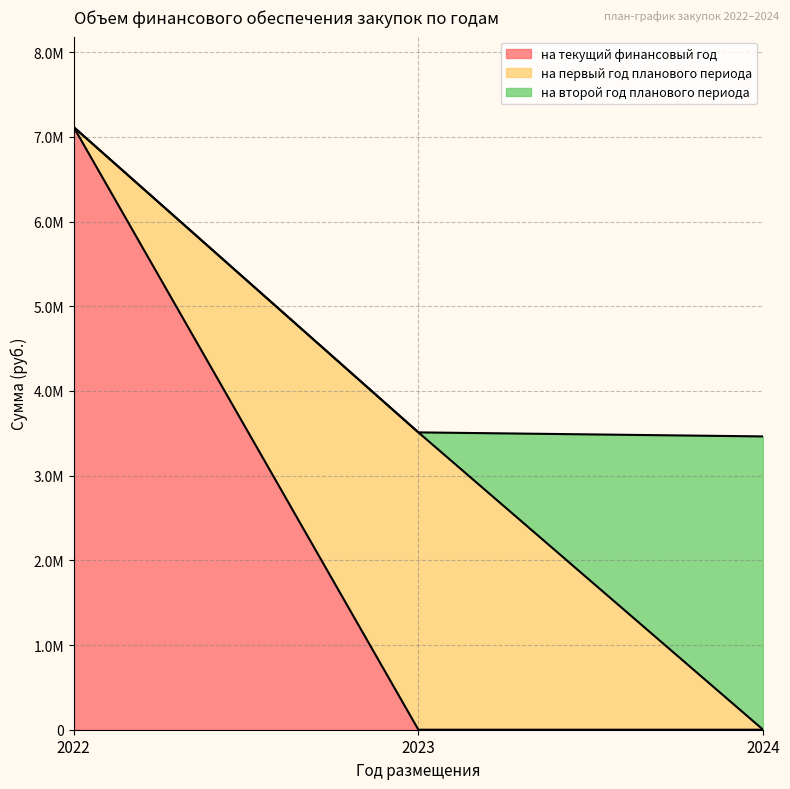

What are all the series names shown in the legend?

на текущий финансовый год, на первый год планового периода, на второй год планового периода